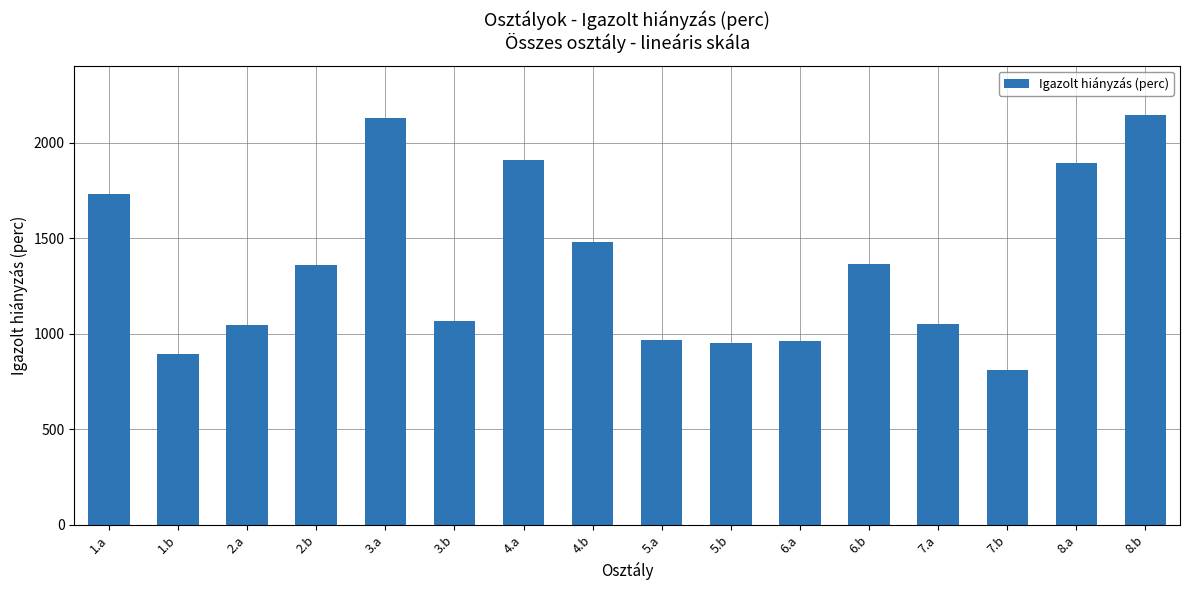

How many bars are there in total?

16